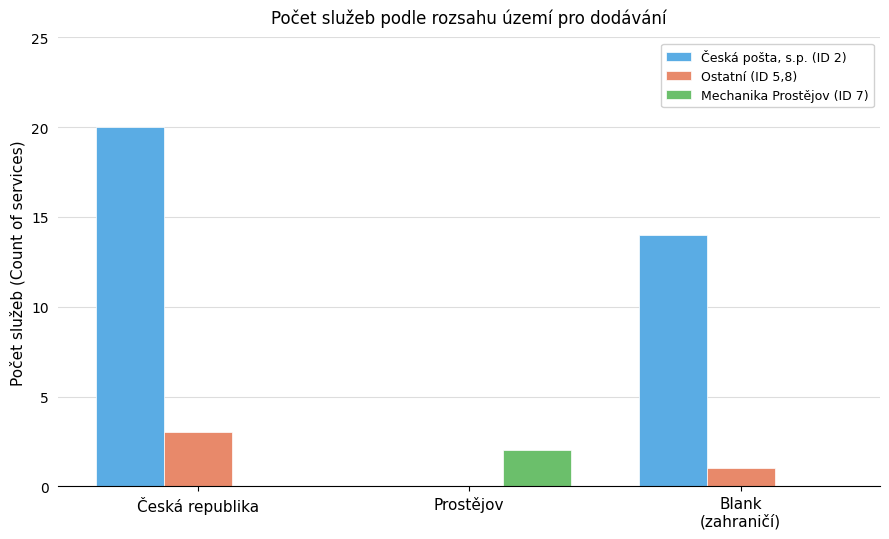

Between Česká republika and Prostějov, which series saw the biggest shift?

Česká pošta, s.p. (ID 2)